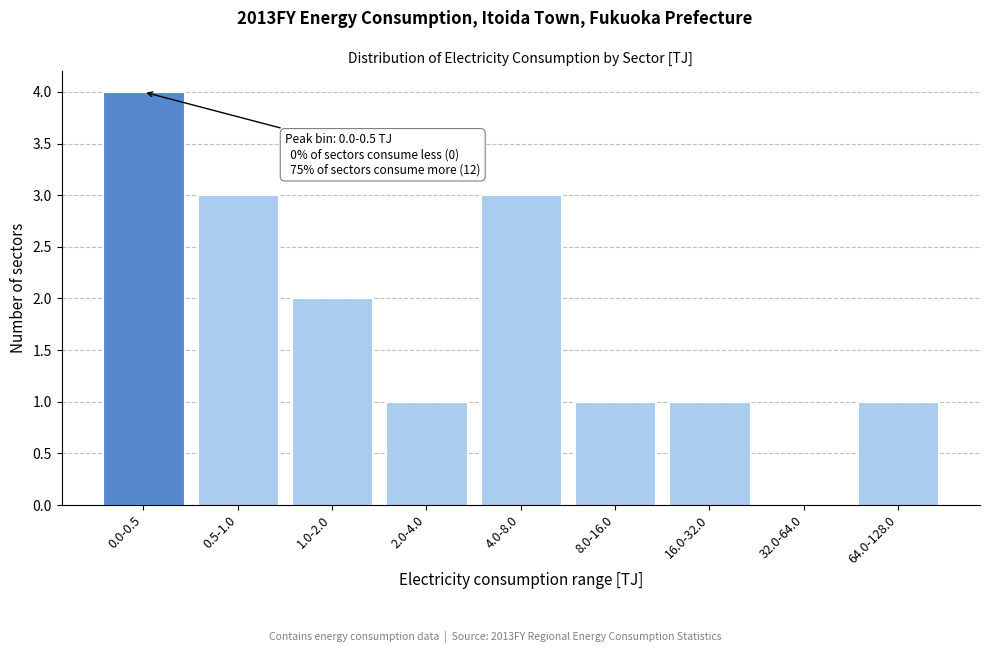

Reading right to left, list all the values displayed in this chart.

64.0-128.0=1	32.0-64.0=0	16.0-32.0=1	8.0-16.0=1	4.0-8.0=3	2.0-4.0=1	1.0-2.0=2	0.5-1.0=3	0.0-0.5=4